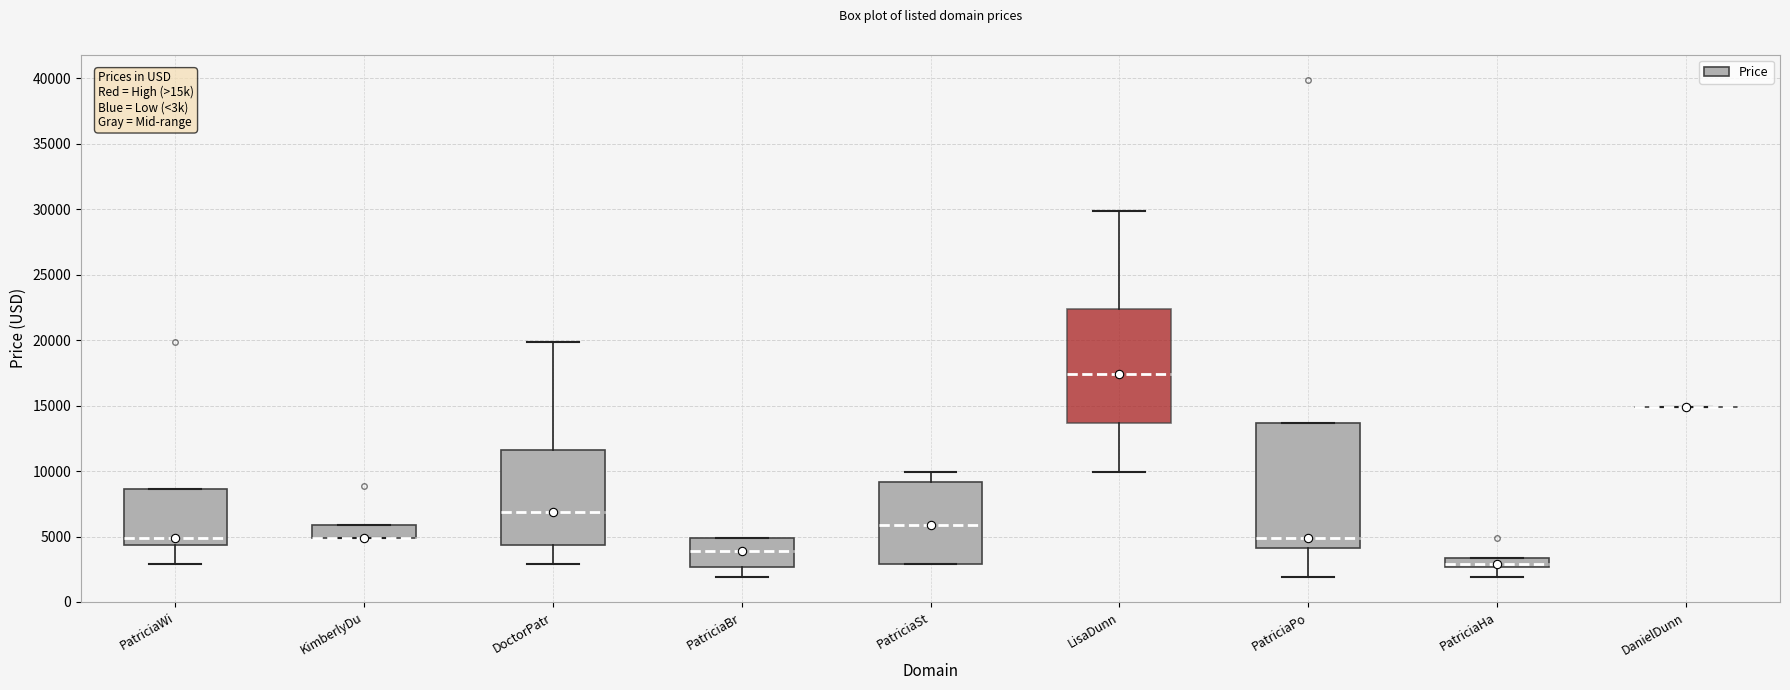

Reading left to right, transcribe this box plot: for each box, give where its median line is, the range the box spans, and where its two whiskers end, as read against the y-axis. The values are not printed on the chart, so give them approximately, as read against the axis.

PatriciaWi: median 5000, box 4500 to 8500, whiskers 3000 to 8500
KimberlyDu: median 5000 (drawn on the box's lower edge), box 5000 to 6000, whiskers 5000 to 6000
DoctorPatr: median 7000, box 4500 to 11500, whiskers 3000 to 20000
PatriciaBr: median 4000, box 2500 to 5000, whiskers 2000 to 5000
PatriciaSt: median 6000, box 3000 to 9000, whiskers 3000 to 10000
LisaDunn: median 17500, box 13500 to 22500, whiskers 10000 to 30000
PatriciaPo: median 5000, box 4000 to 13500, whiskers 2000 to 13500
PatriciaHa: median 3000, box 2500 to 3500, whiskers 2000 to 3500
DanielDunn: box collapsed to a line at 15000, whiskers 15000 to 15000